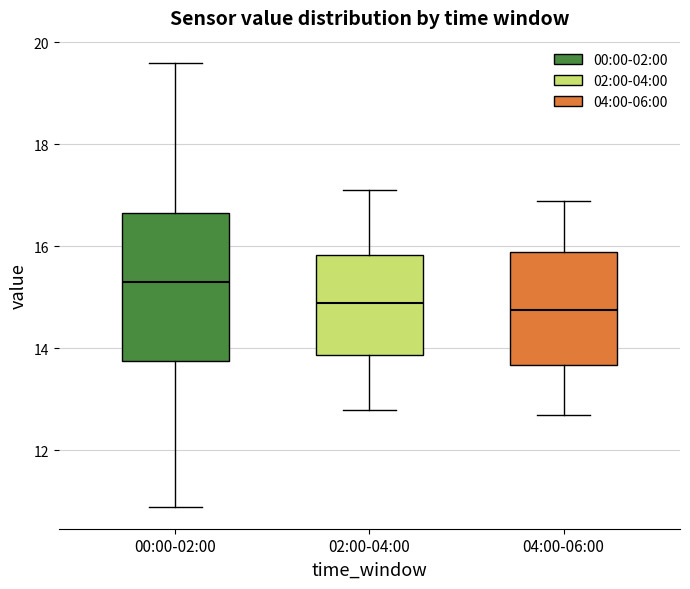

Reading left to right, read every box against the y-axis: the position of its median line, the range the box covers, and the ends of its whiskers. The values are not printed on the chart, so give them approximately, as read against the axis.

00:00-02:00: median 15.4, box 13.8 to 16.6, whiskers 11.0 to 19.6
02:00-04:00: median 15.0, box 13.8 to 15.8, whiskers 12.8 to 17.2
04:00-06:00: median 14.8, box 13.6 to 16.0, whiskers 12.8 to 17.0